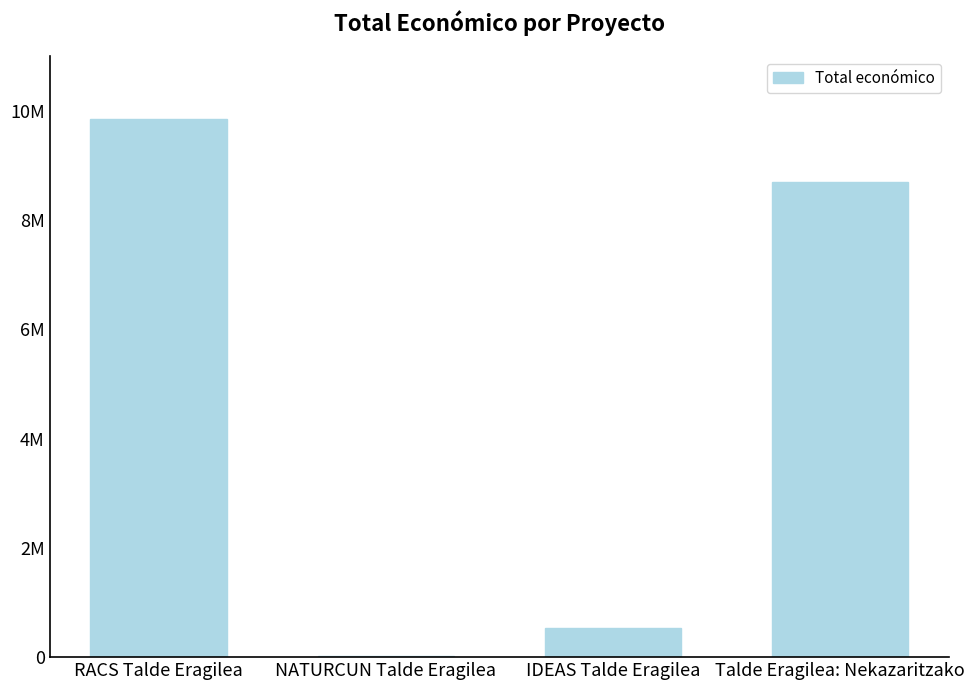

What is the difference between the second highest and second lowest values?

8158423